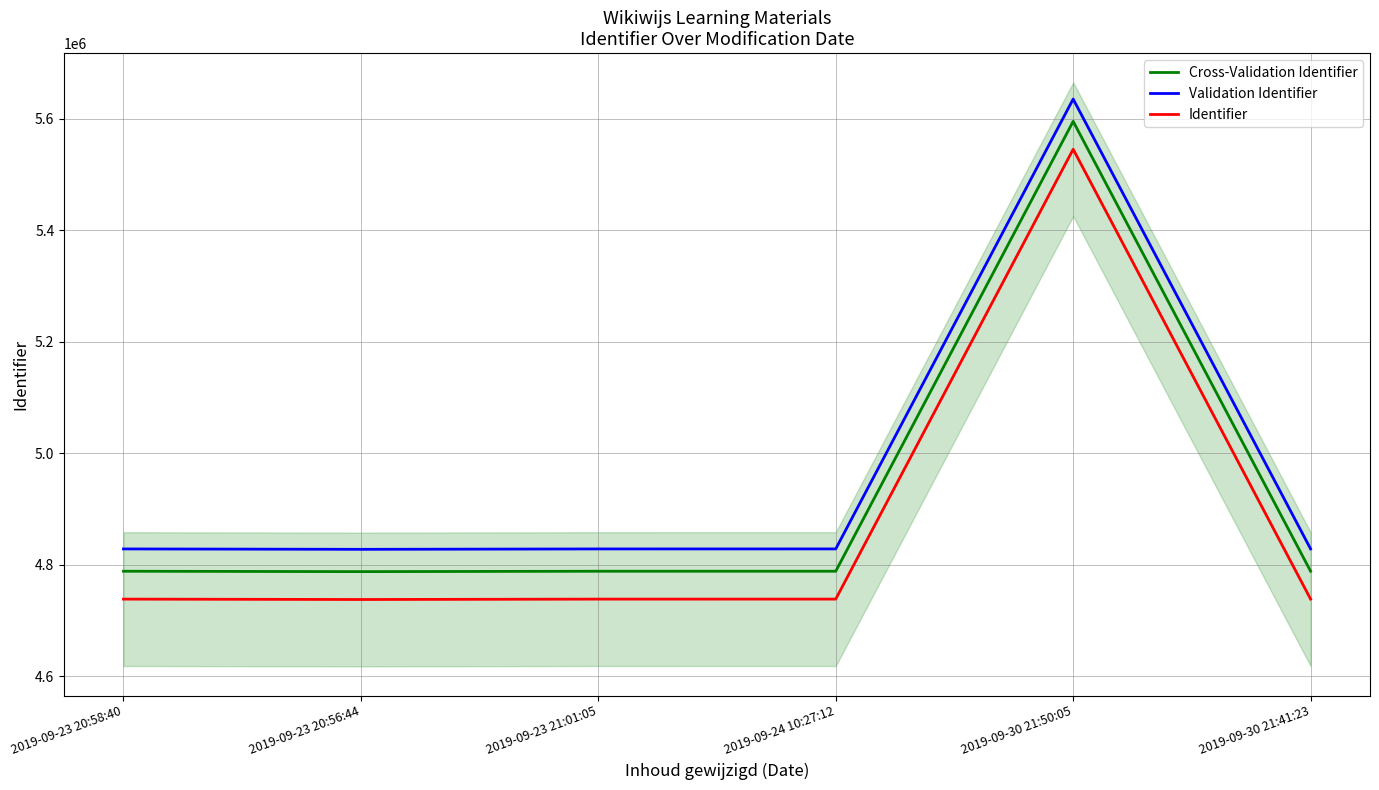

What is the sum of all Cross-Validation Identifier values?

29535114